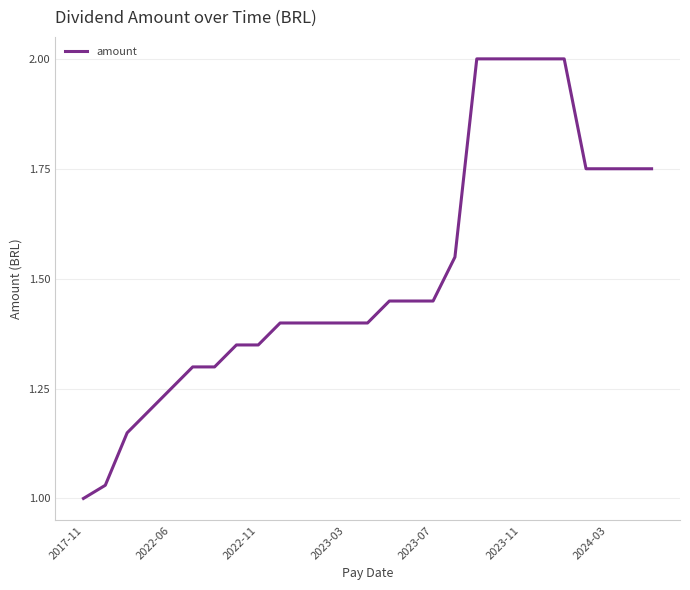

What is the greatest value displayed?

2.0